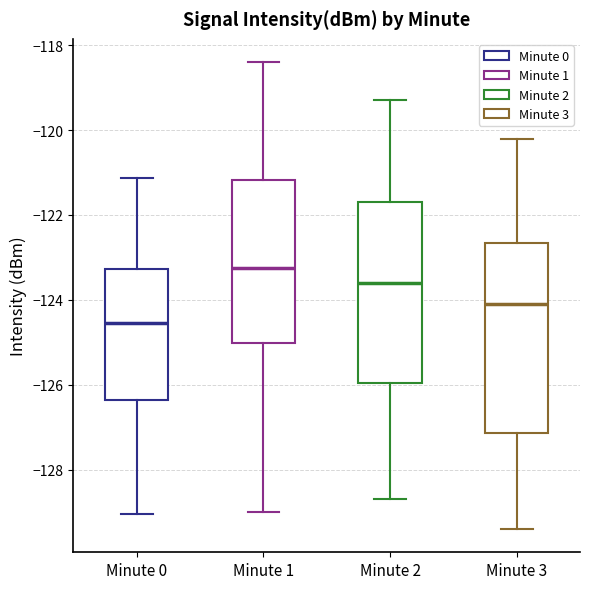

Reading left to right, read every box against the y-axis: the position of its median line, the range the box covers, and the ends of its whiskers. The values are not printed on the chart, so give them approximately, as read against the axis.

Minute 0: median -124.6, box -126.4 to -123.2, whiskers -129.0 to -121.2
Minute 1: median -123.2, box -125.0 to -121.2, whiskers -129.0 to -118.4
Minute 2: median -123.6, box -126.0 to -121.6, whiskers -128.6 to -119.2
Minute 3: median -124.0, box -127.2 to -122.6, whiskers -129.4 to -120.2